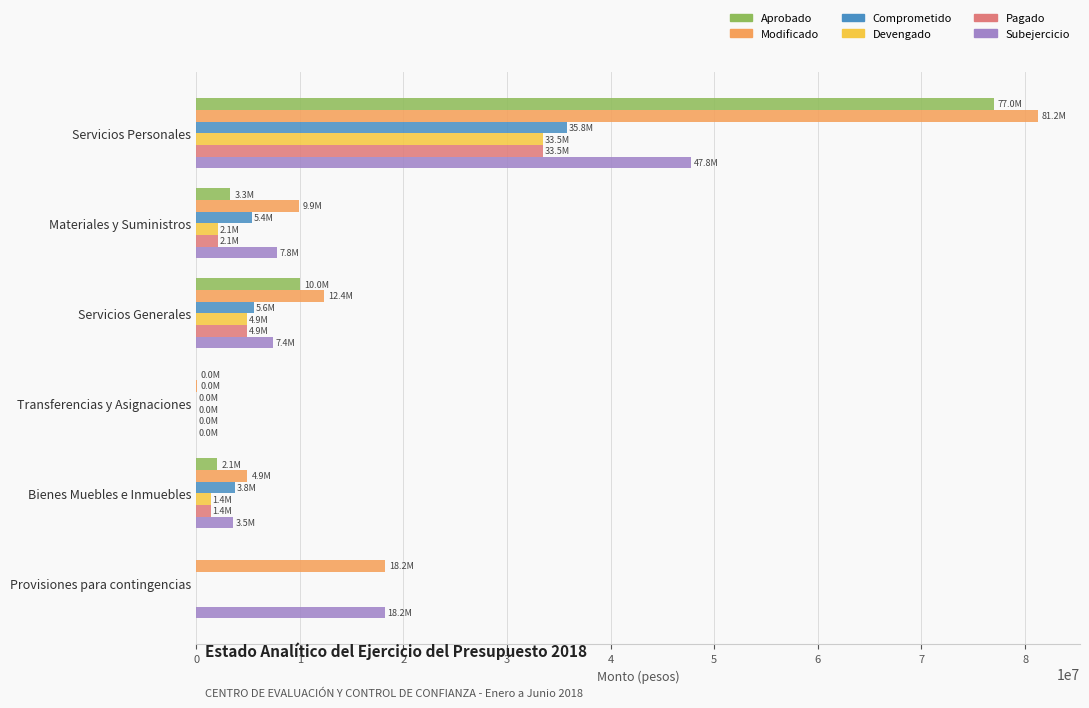

Which category has the highest value in the Pagado series?

Servicios Personales